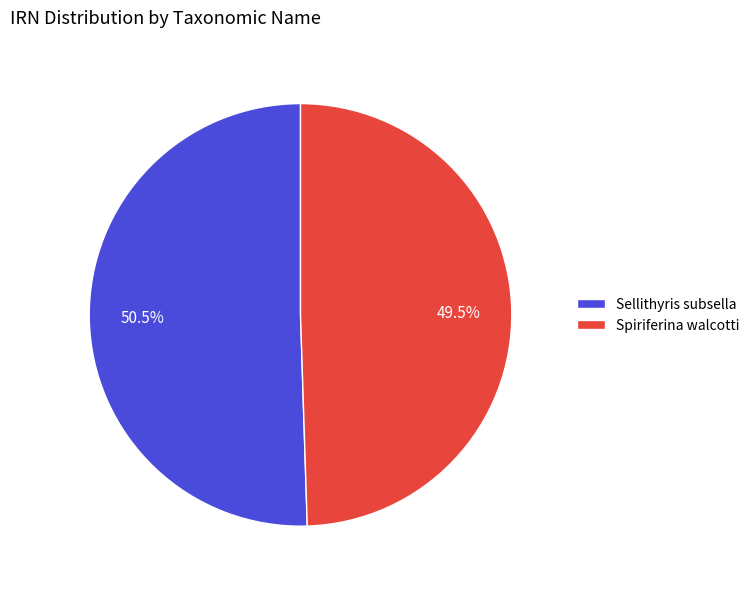

Between Spiriferina walcotti and Sellithyris subsella, which is larger?

Sellithyris subsella